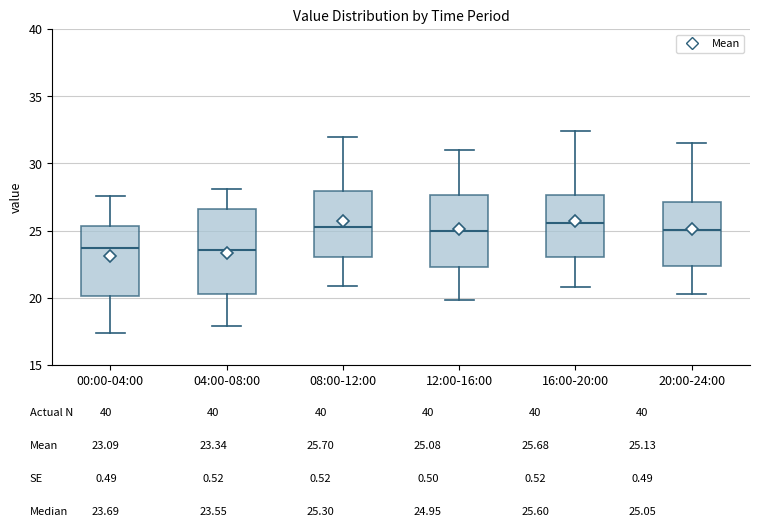

Where does the lower whisker of the box for 16:00-20:00 end on the y-axis? The values are not printed on the chart, so give them approximately, as read against the axis.

21.0